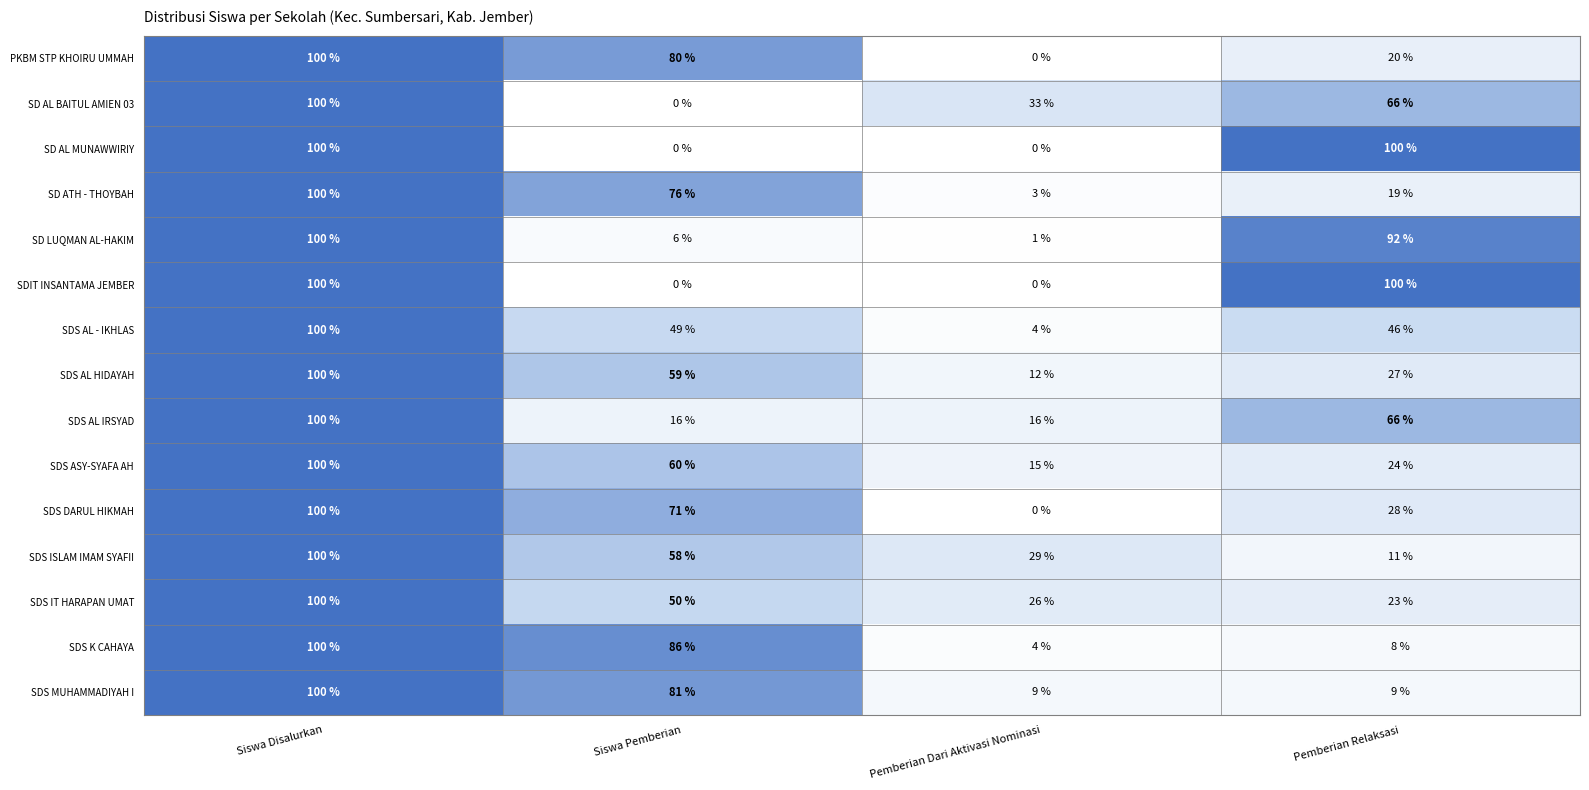

Which category has the highest value in the SD LUQMAN AL-HAKIM series?

Siswa Disalurkan